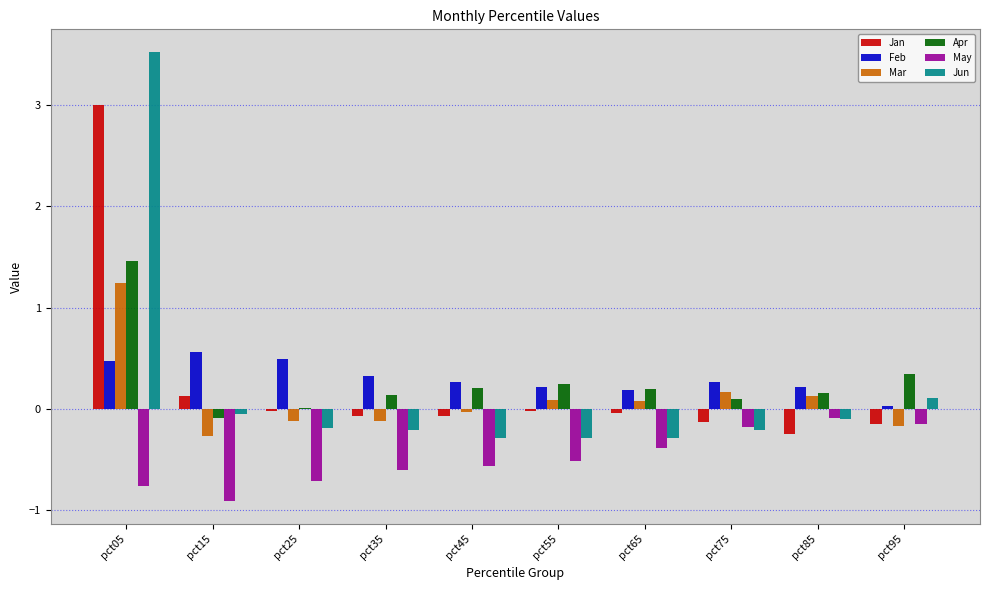

At which category is the sum across all series the highest?

pct05